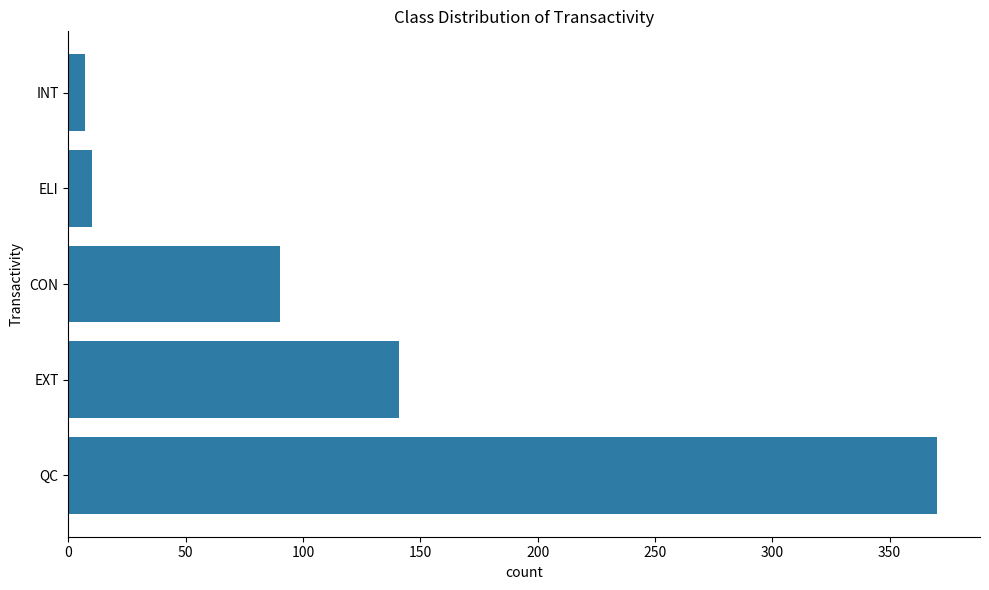

Which has a higher value, ELI or EXT?

EXT